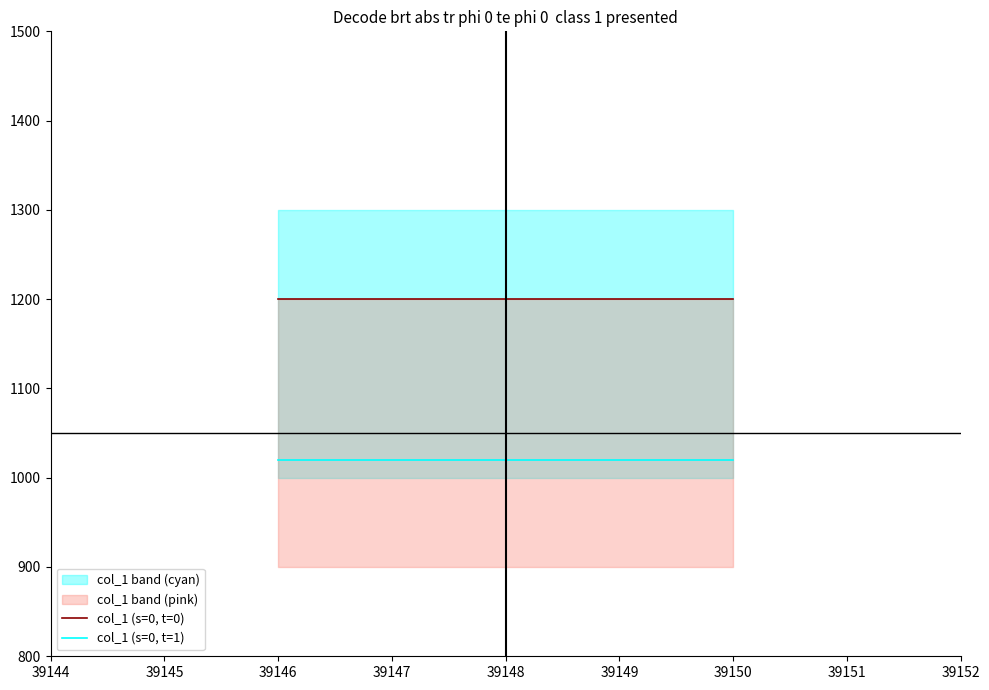

What is the value of the col_1 (s=0, t=0) point at the 2nd from the left?

1200